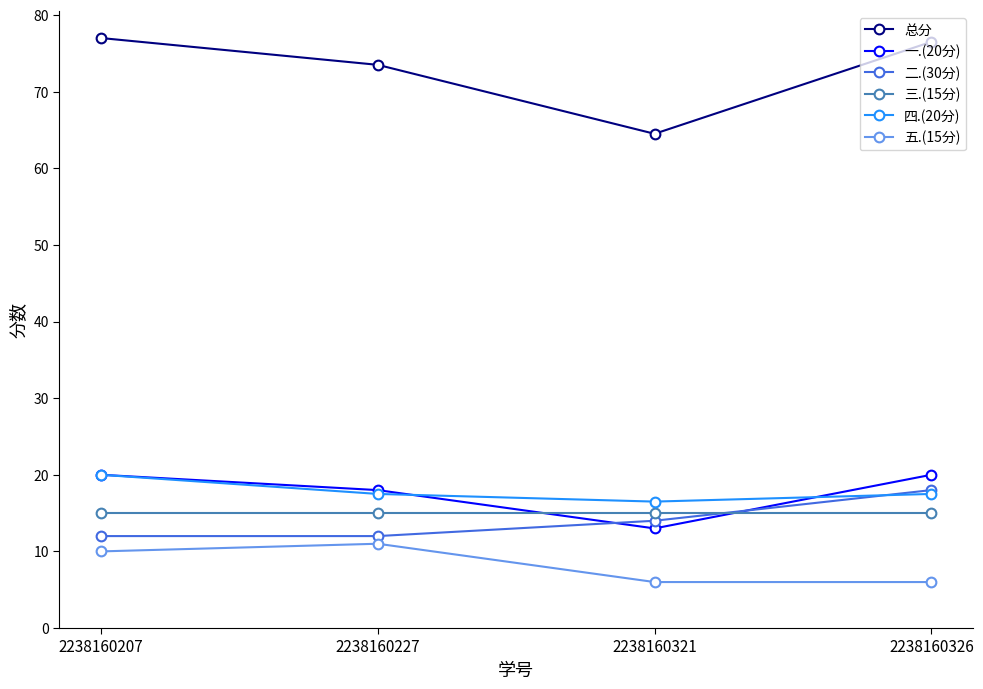

Where is the first local minimum for 总分?

2238160321